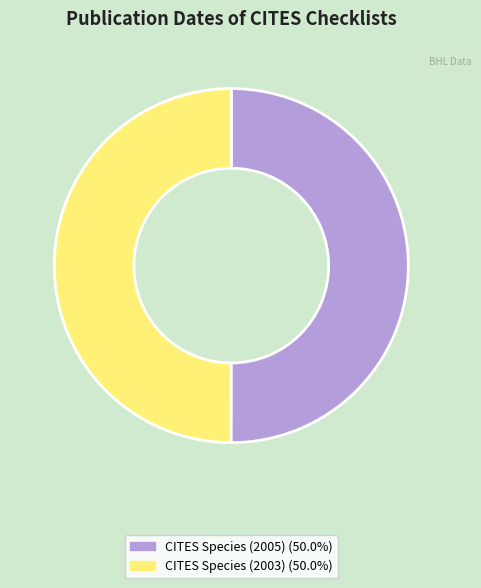

What is the ratio of the value at CITES Species (2003) (50.0%) to the value at CITES Species (2005) (50.0%)?

1.0